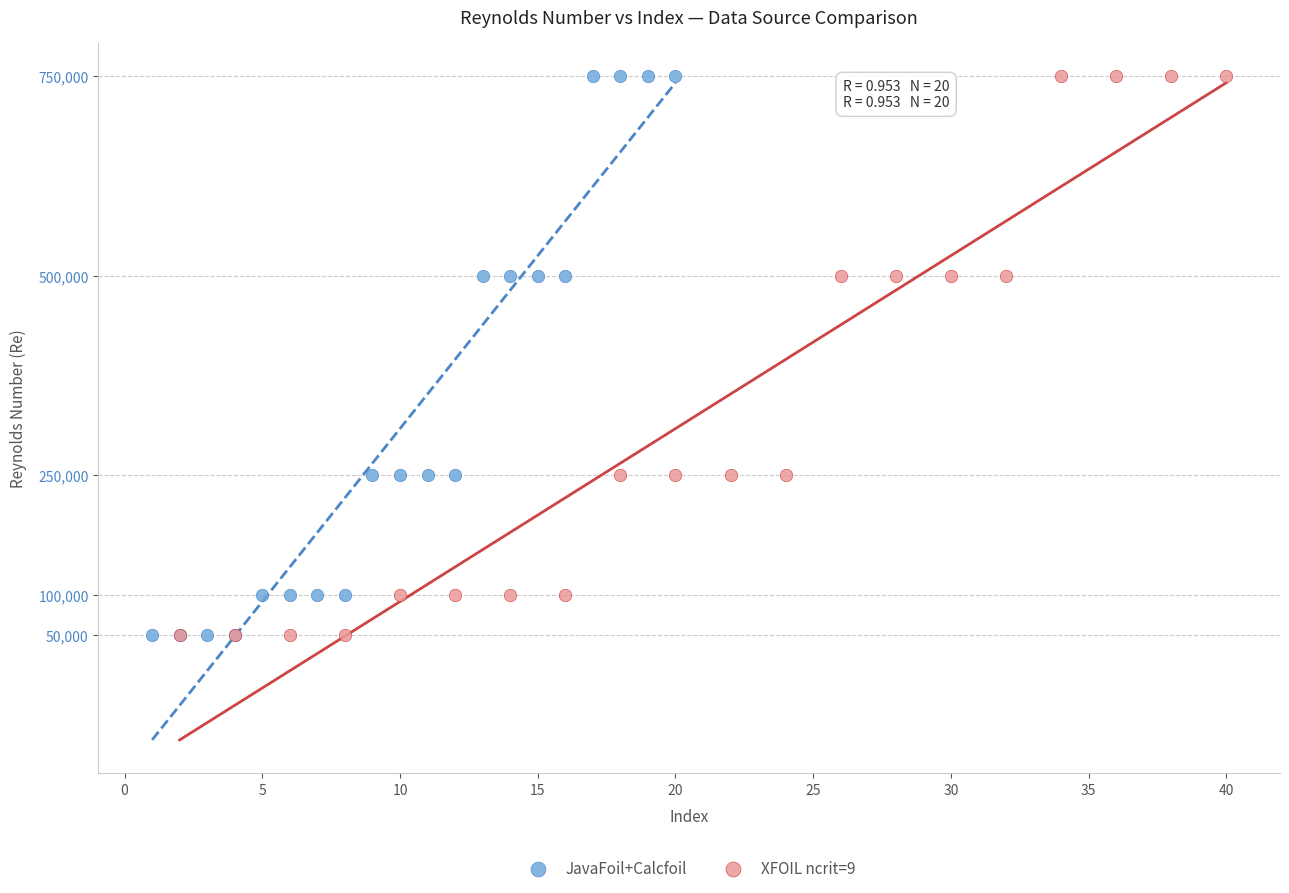

What are all the series names shown in the legend?

JavaFoil+Calcfoil, XFOIL ncrit=9